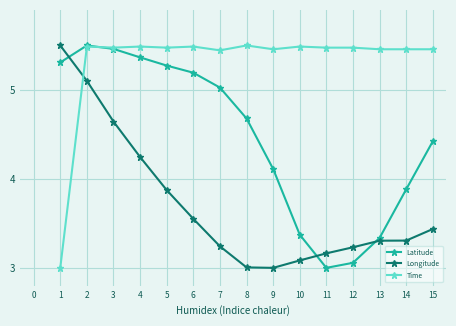

How many intersections are there between Time and Latitude?

1